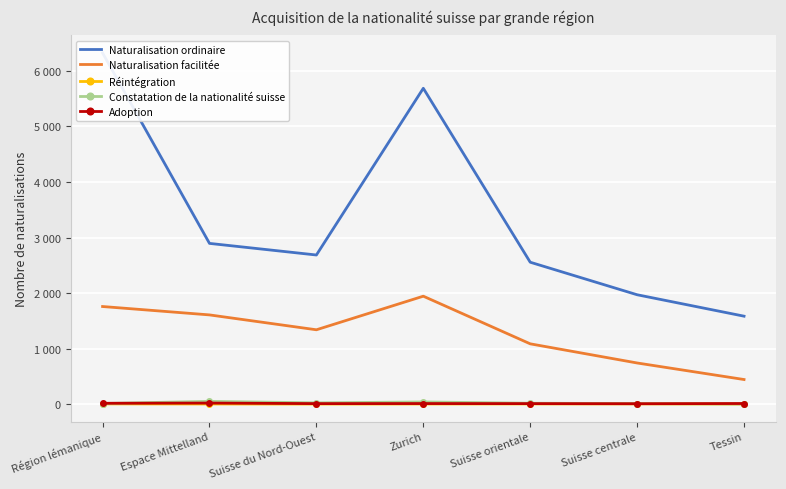

How many interior local peaks does the Adoption series have?

2